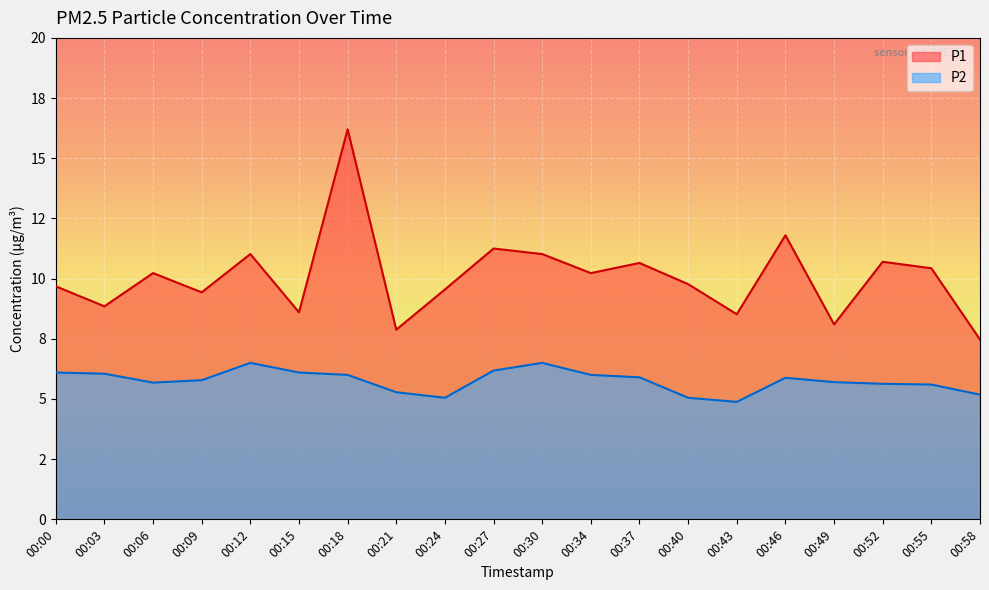

Count the number of categories in the chart.

20